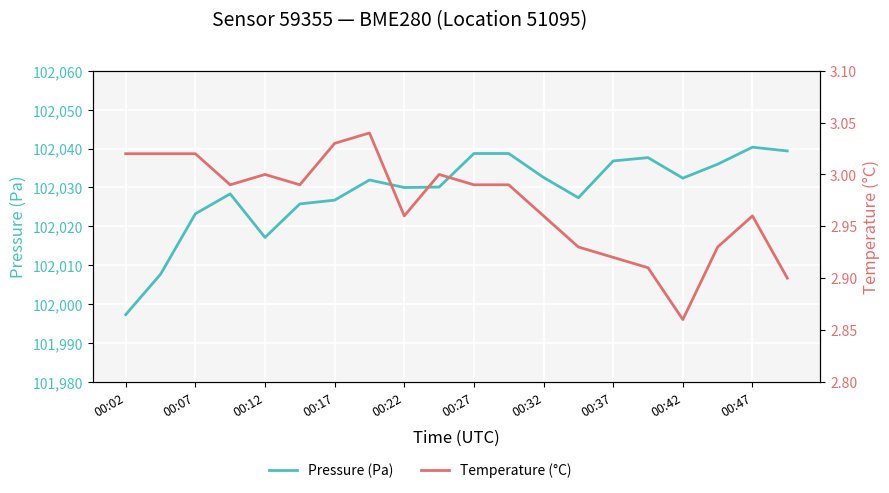

Rank the series by their average value, from lowest to highest.

Temperature (°C), Pressure (Pa)